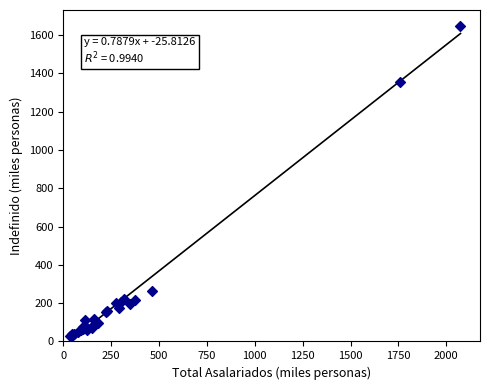

What Y value in the scatter plot is closest to 837?

1354.0